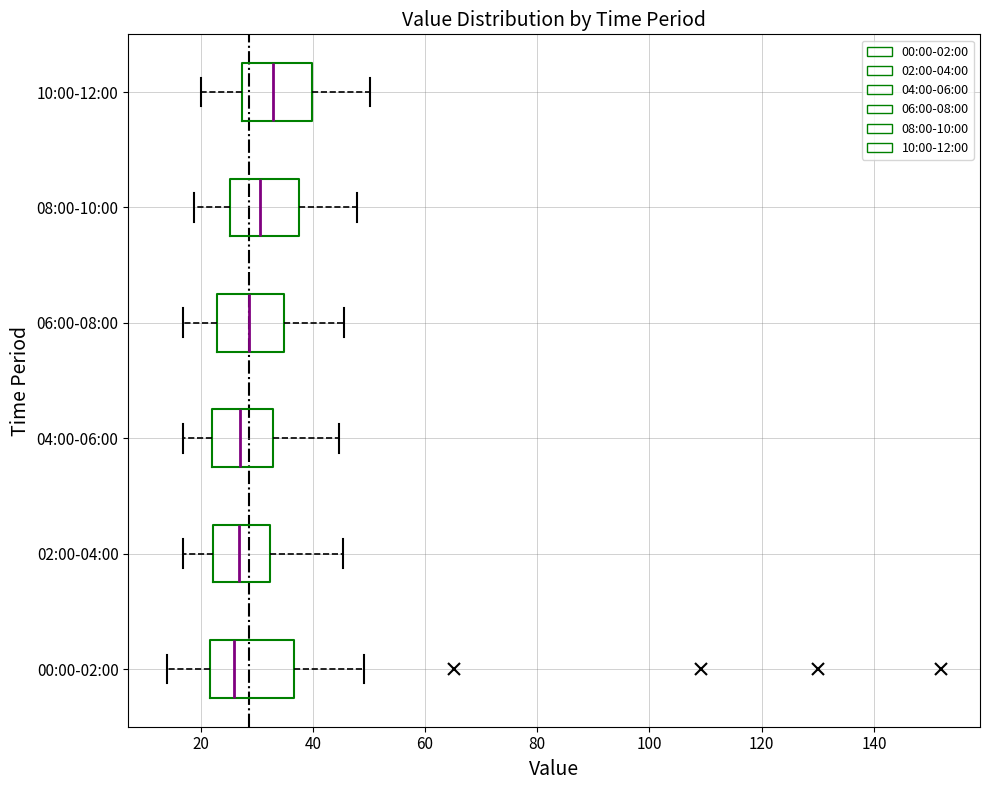

Reading bottom to top, transcribe this box plot: for each box, give where its median line is, the range the box spans, and where its two whiskers end, as read against the x-axis. The values are not printed on the chart, so give them approximately, as read against the axis.

00:00-02:00: median 26, box 22 to 36, whiskers 14 to 50
02:00-04:00: median 26, box 22 to 32, whiskers 16 to 46
04:00-06:00: median 28, box 22 to 32, whiskers 16 to 44
06:00-08:00: median 28, box 22 to 34, whiskers 16 to 46
08:00-10:00: median 30, box 26 to 38, whiskers 18 to 48
10:00-12:00: median 32, box 28 to 40, whiskers 20 to 50